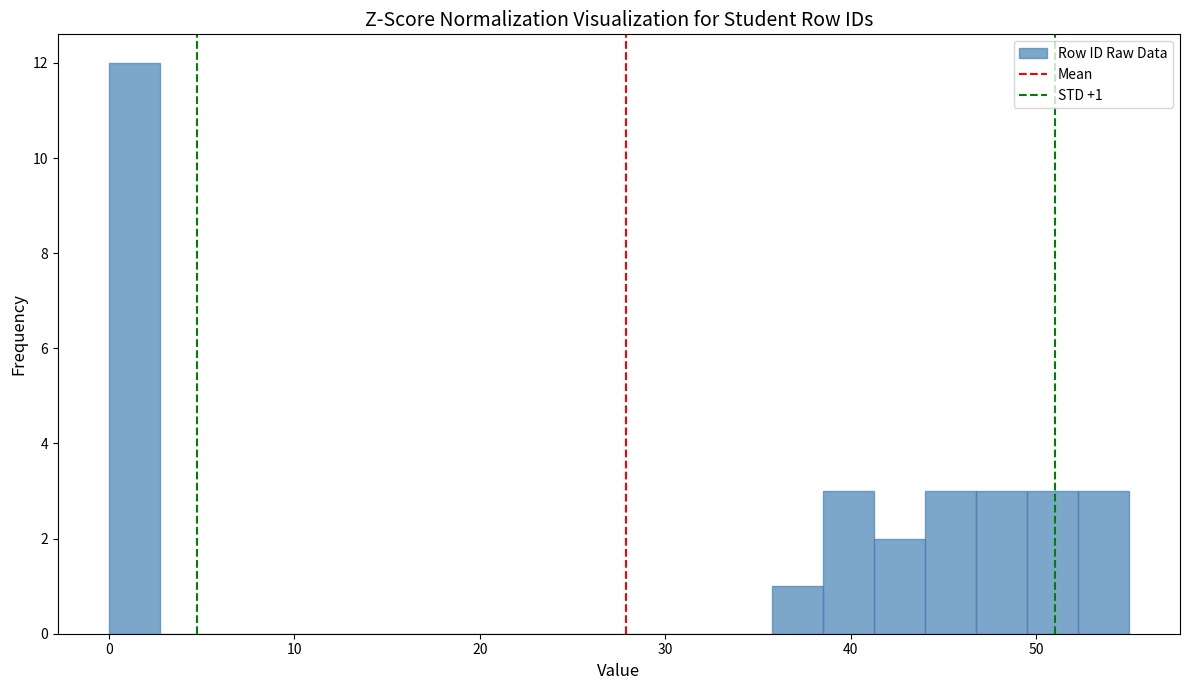

Read against the x-axis, roughly where is the centre of the tallest bar?

1